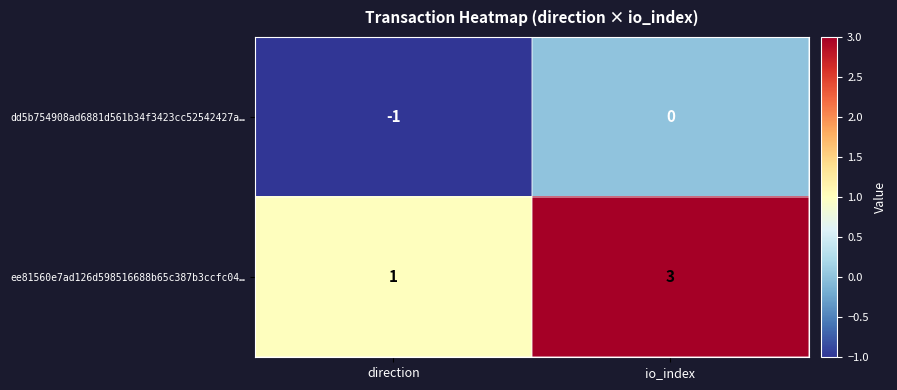

What is the total value across all series at io_index?

3